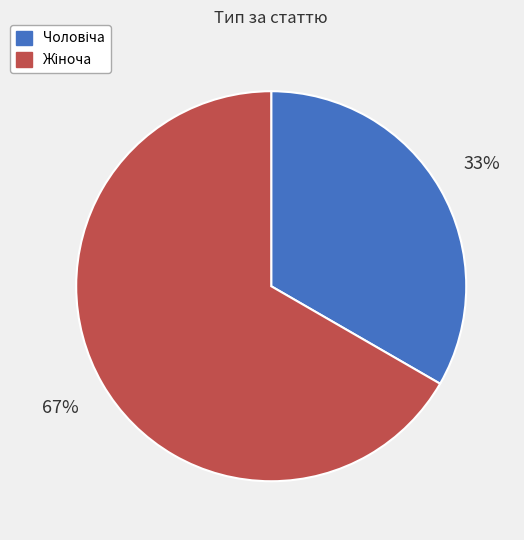

To the nearest percent, what is the average slice percentage?

50%